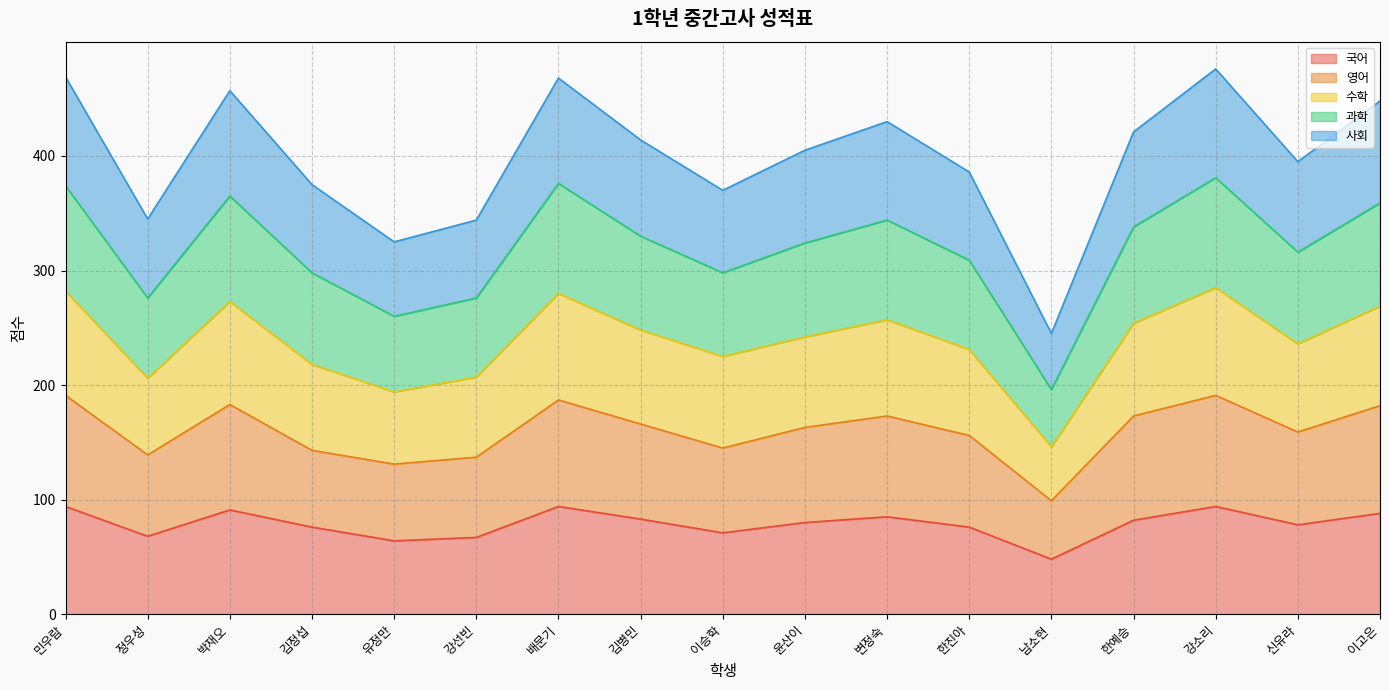

Which has a higher value, 남소현 or 신유라?

신유라